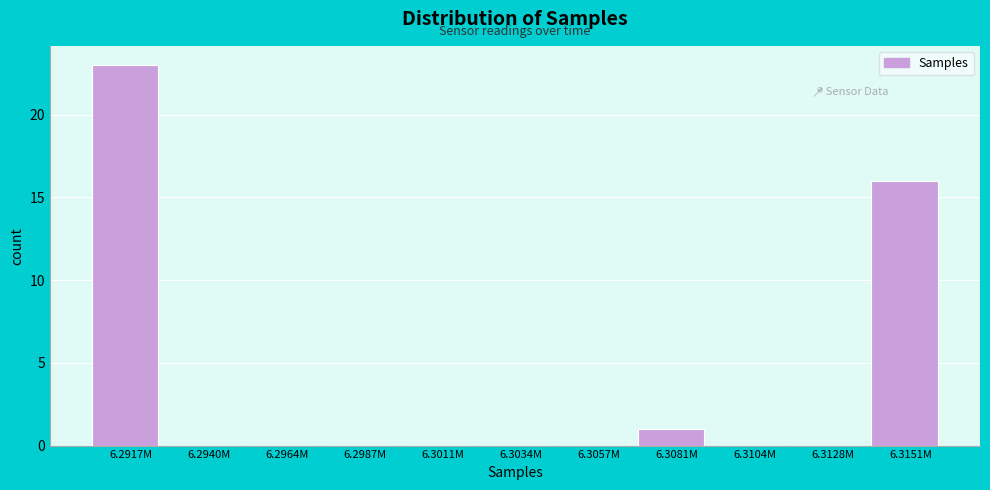

Reading left to right, what are all the values shown in this chart?

6.2917M=23	6.2940M=0	6.2964M=0	6.2987M=0	6.3011M=0	6.3034M=0	6.3057M=0	6.3081M=1	6.3104M=0	6.3128M=0	6.3151M=16